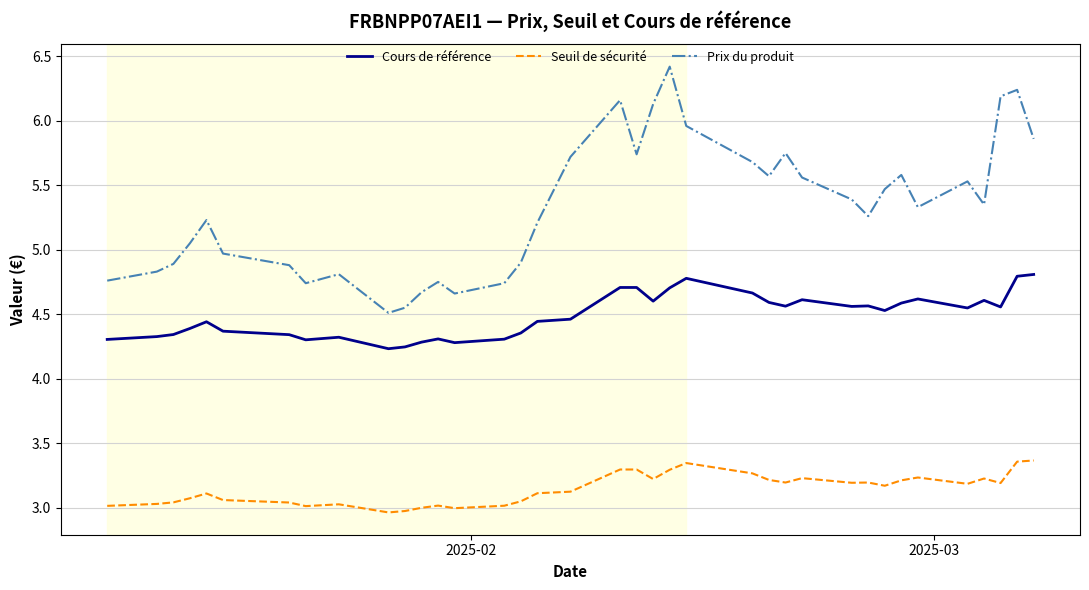

Does the chart display data point markers on the line(s)?

No